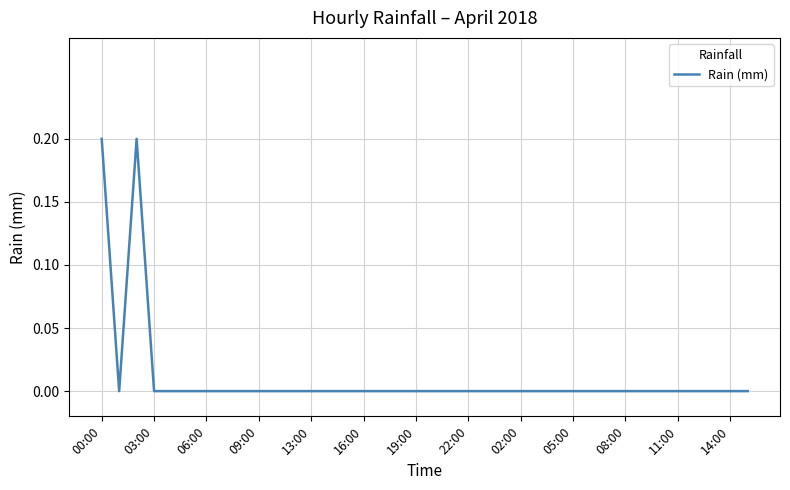

Reading left to right, extract all data points from this chart.

0.2	0.0	0.2	0.0	0.0	0.0	0.0	0.0	0.0	0.0	0.0	0.0	0.0	0.0	0.0	0.0	0.0	0.0	0.0	0.0	0.0	0.0	0.0	0.0	0.0	0.0	0.0	0.0	0.0	0.0	0.0	0.0	0.0	0.0	0.0	0.0	0.0	0.0